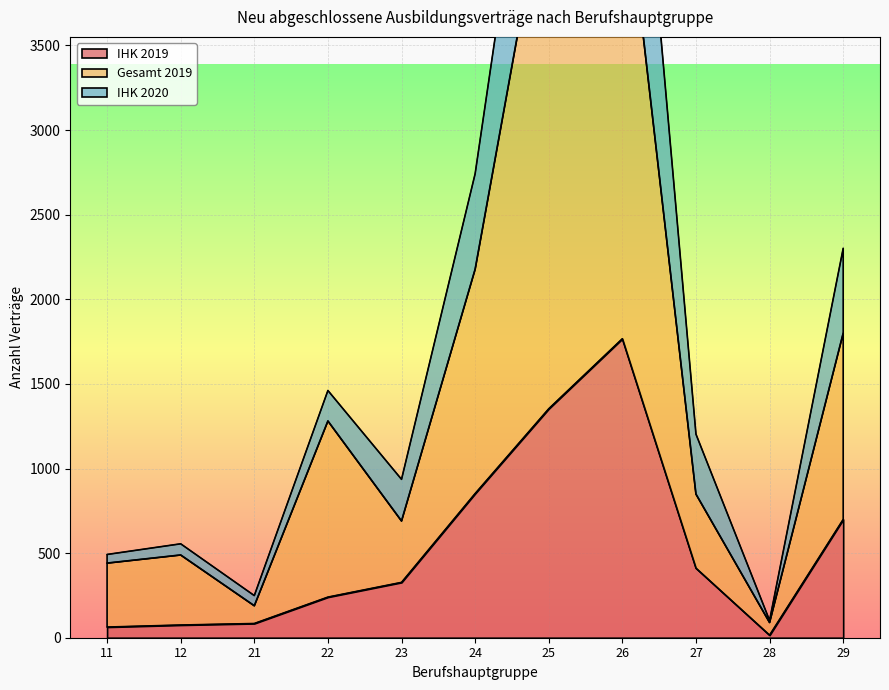

Is the value of IHK 2019 at 11 greater than the value of Gesamt 2019 at 28?

No